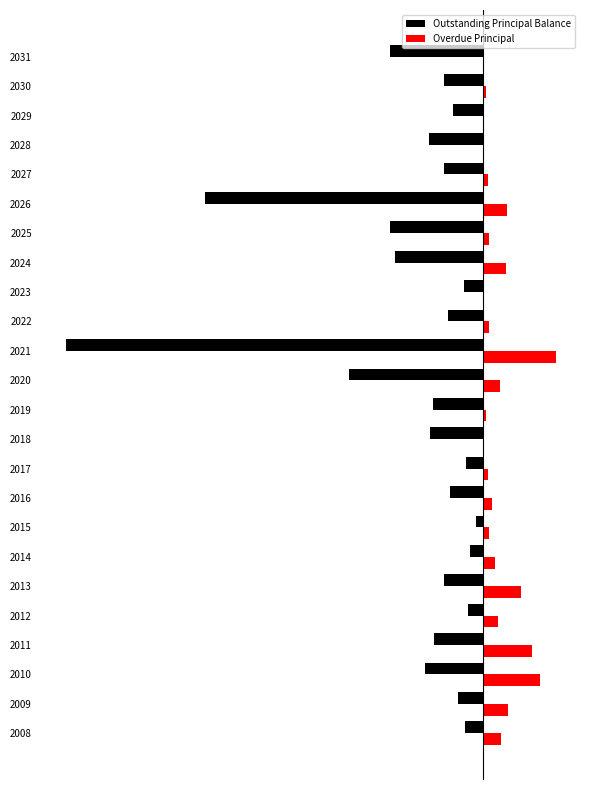

Which series has the widest spread of values?

Outstanding Principal Balance